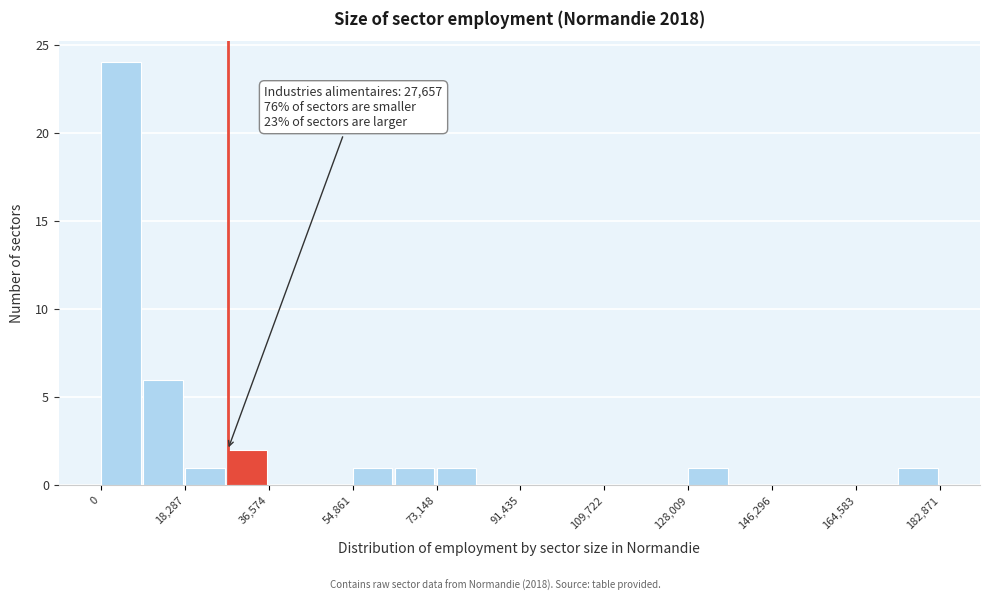

Over which range of the x-axis is the bar tallest?

0 to 10000